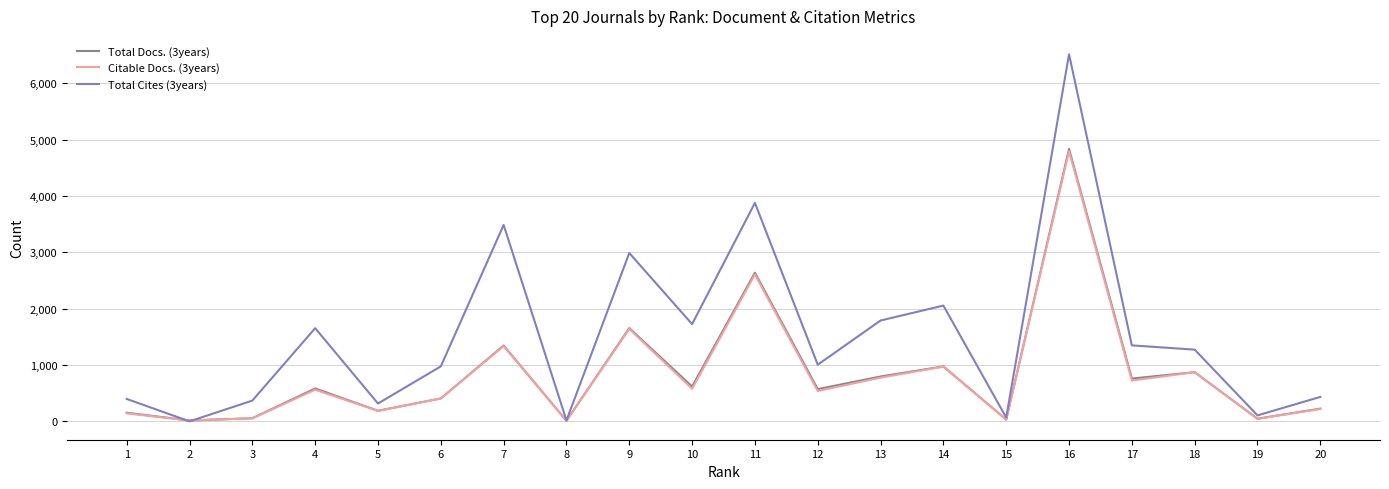

Is the value of Total Cites (3years) at 13 greater than the value of Citable Docs. (3years) at 17?

Yes